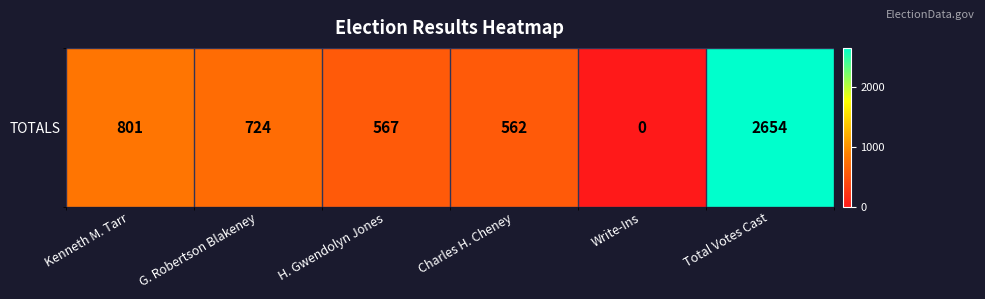

Where does the data first go above 724?

Kenneth M. Tarr